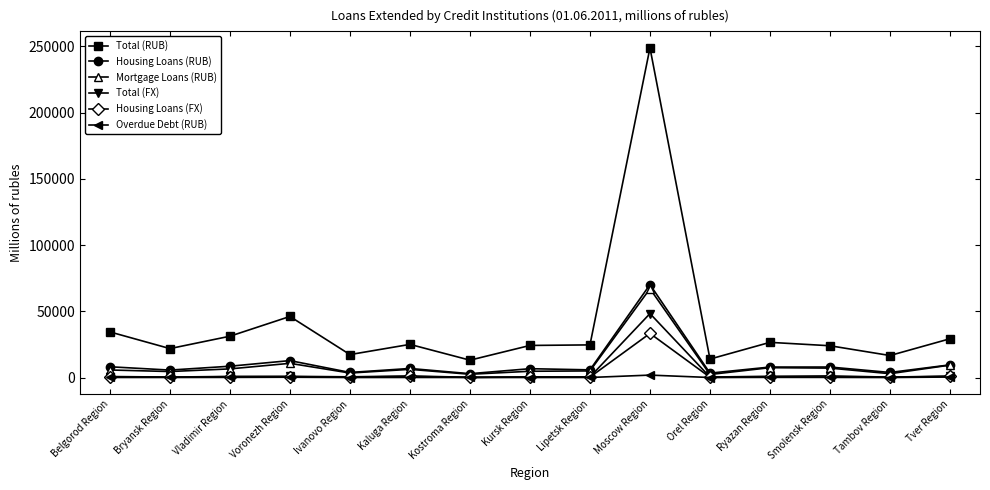

Count the number of data series in this chart.

6